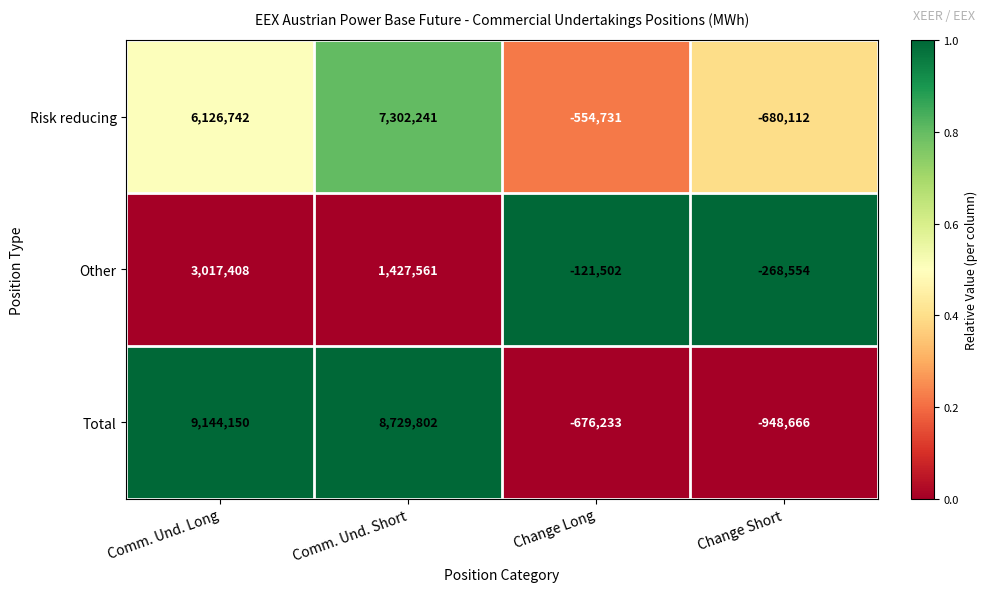

At Comm. Und. Short, list the series in order from smallest to largest.

Other, Risk reducing, Total